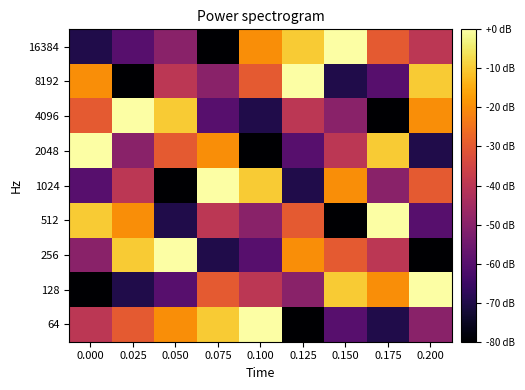

What is the spread (max minus min) of values at 0.150?

80